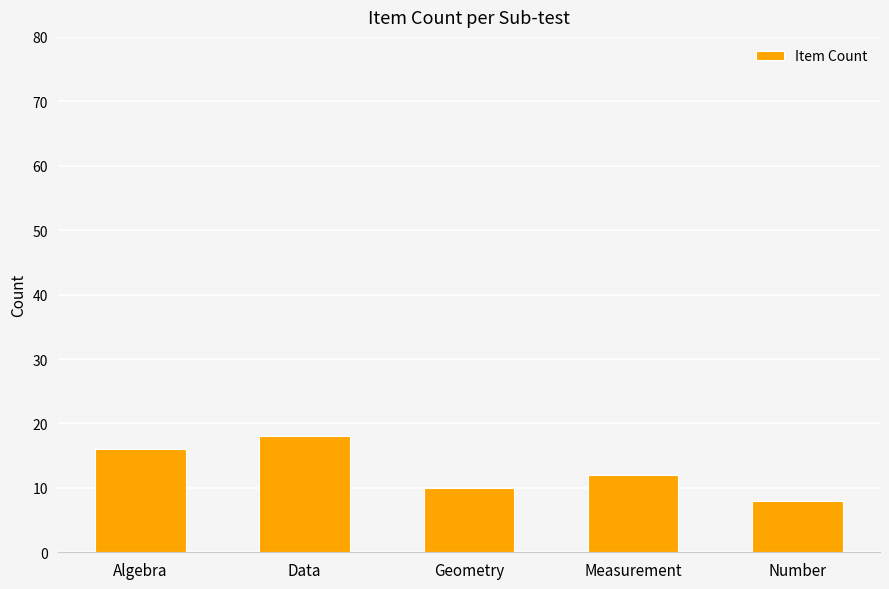

What is the label of the 4th bar from the left?

Measurement